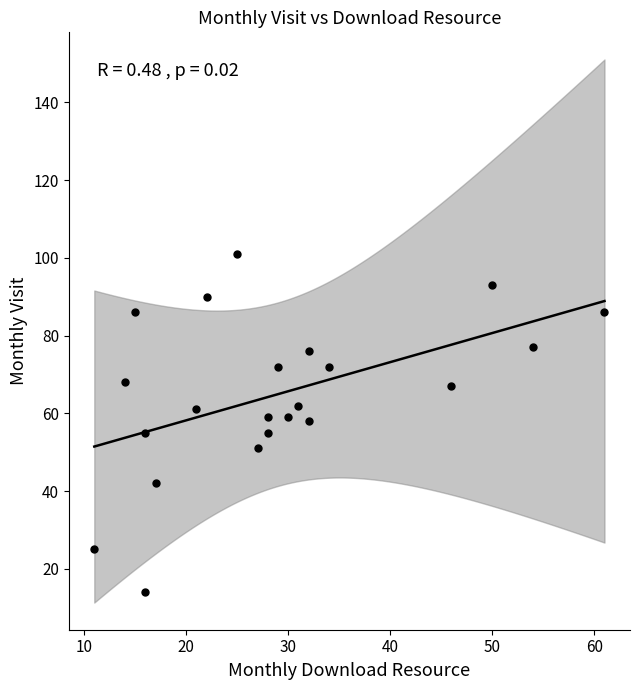

What is the range of Y values (max minus min)?

87